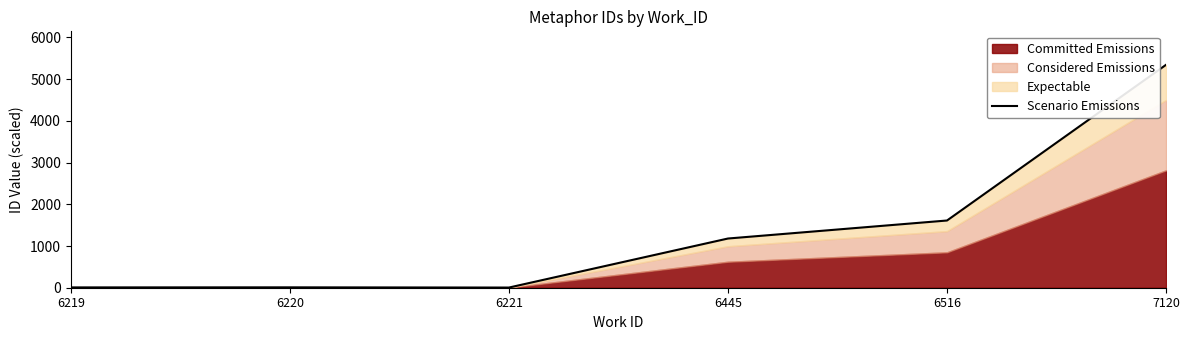

Read the value at 6220.

9.1